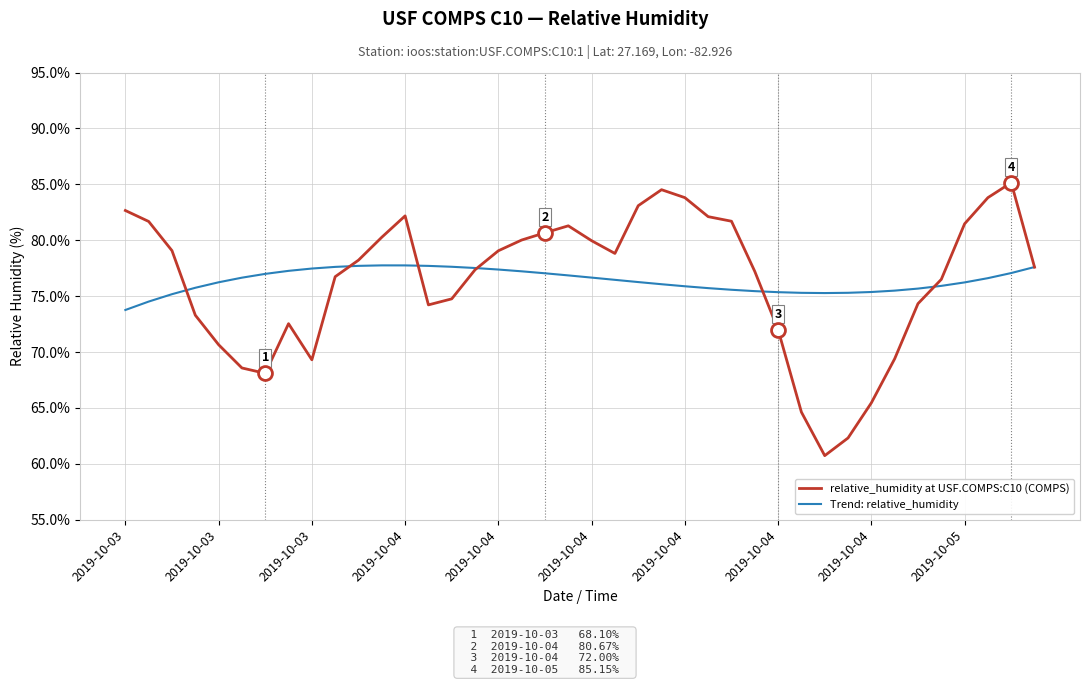

What is the highest value of the Trend: relative_humidity series?

77.8